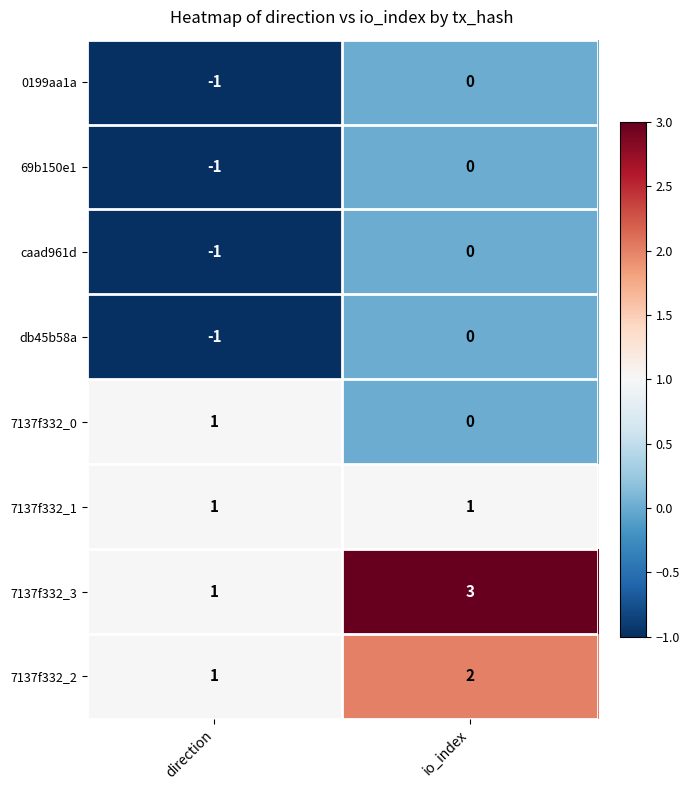

At which label does 7137f332_0 reach its peak?

direction